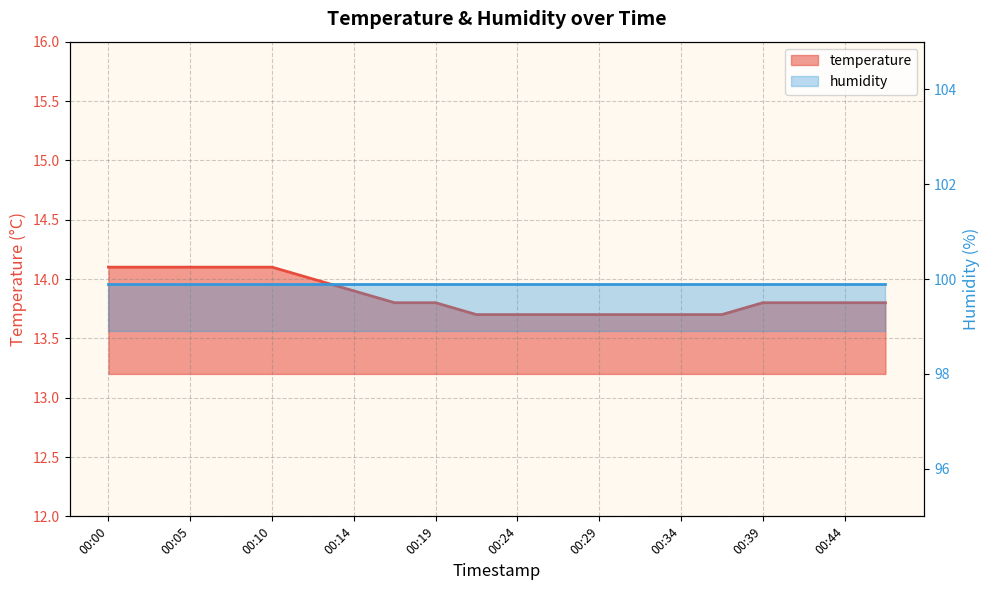

Rank the categories by value from lowest to highest.

00:22, 00:24, 00:27, 00:29, 00:31, 00:34, 00:36, 00:17, 00:19, 00:39, 00:41, 00:44, 00:46, 00:14, 00:12, 00:00, 00:02, 00:05, 00:07, 00:10